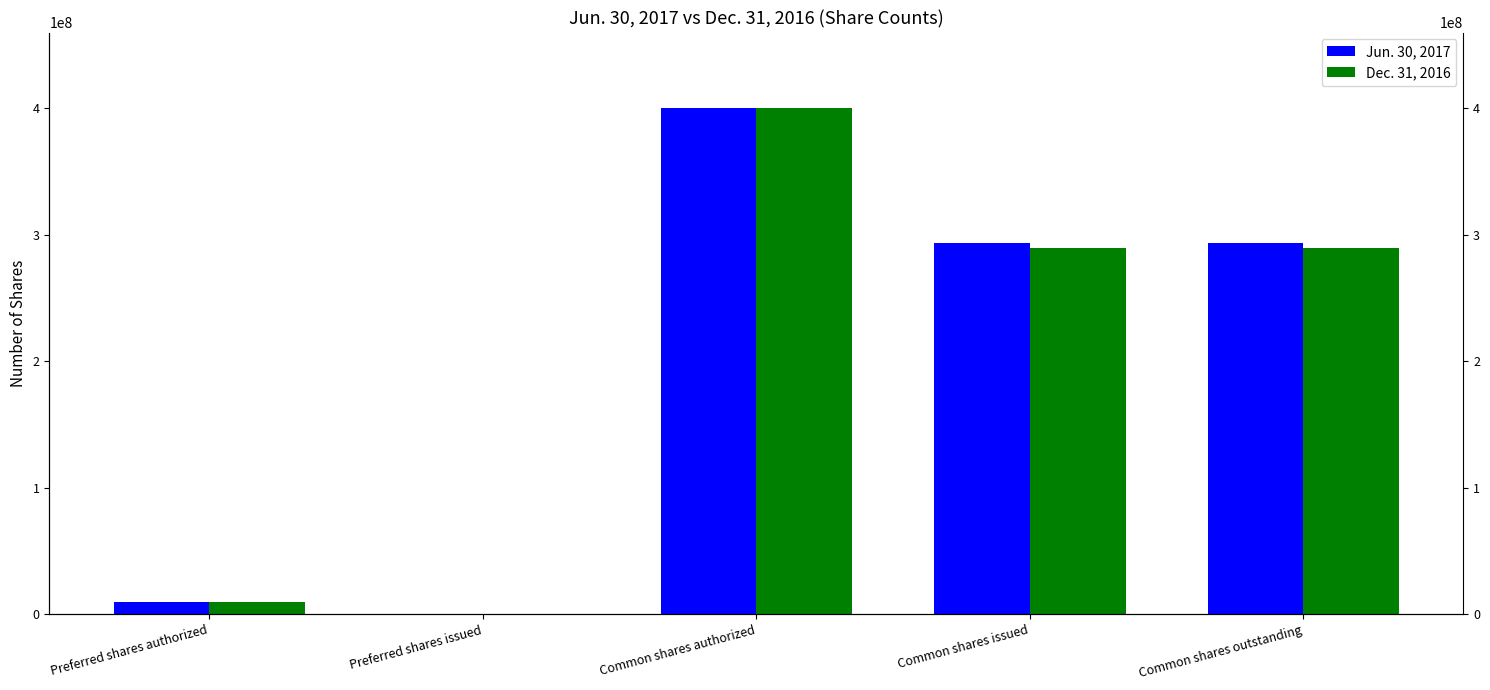

Between Common shares outstanding and Common shares authorized, which is larger?

Common shares authorized